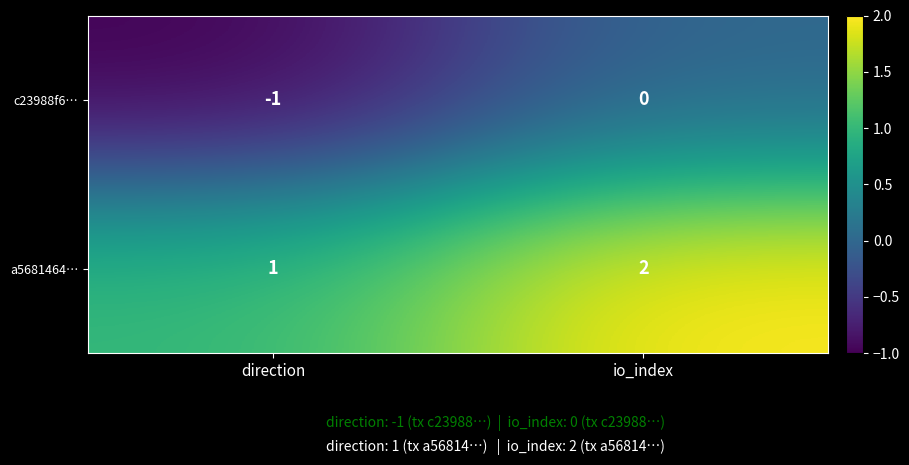

The value of c23988f6… at io_index is 0. True or false?

True